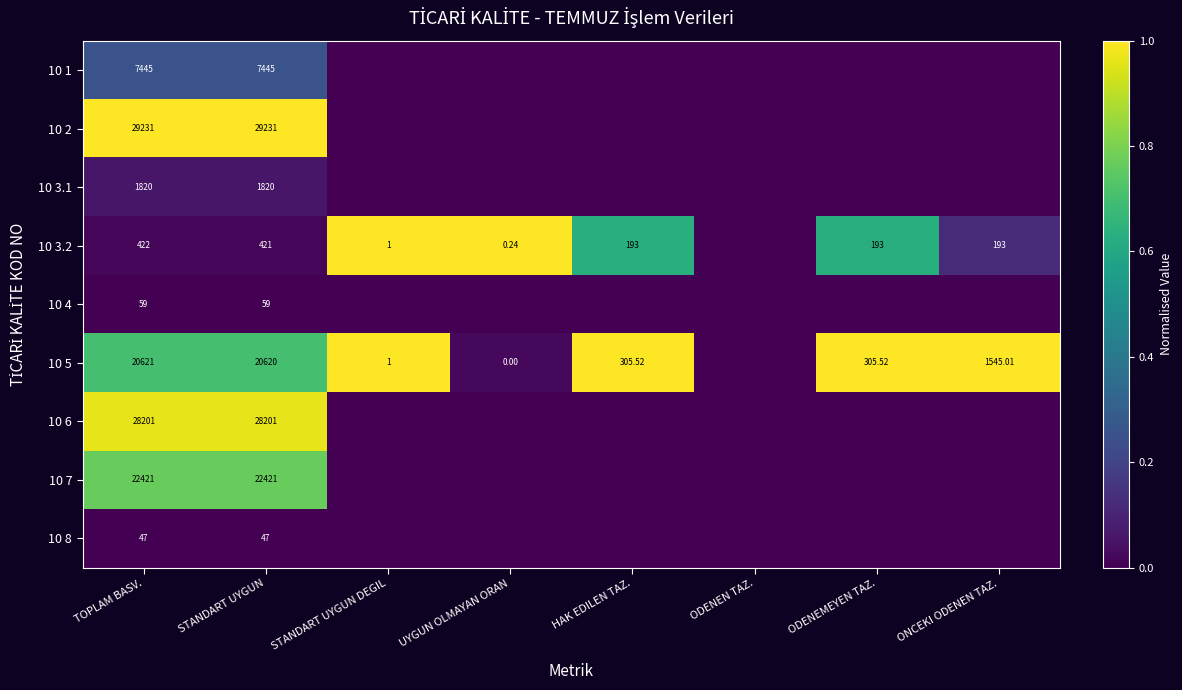

At how many categories does at least one series exceed 0?

7